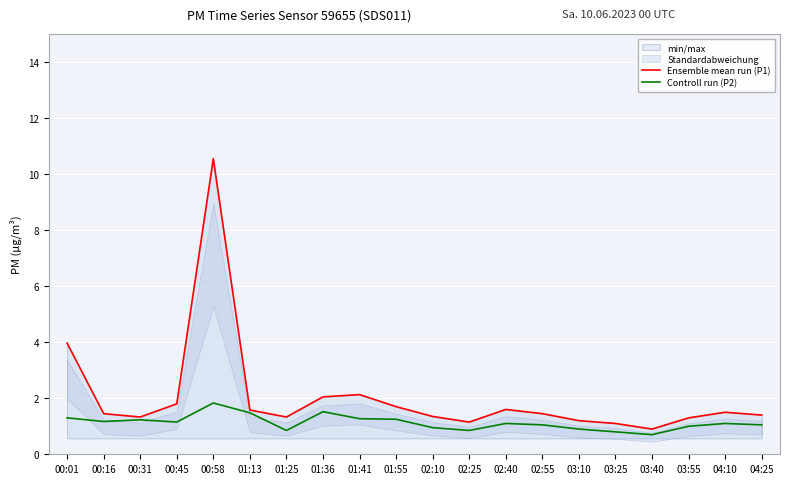

The value of Controll run (P2) at 00:16 is 0.6. True or false?

False